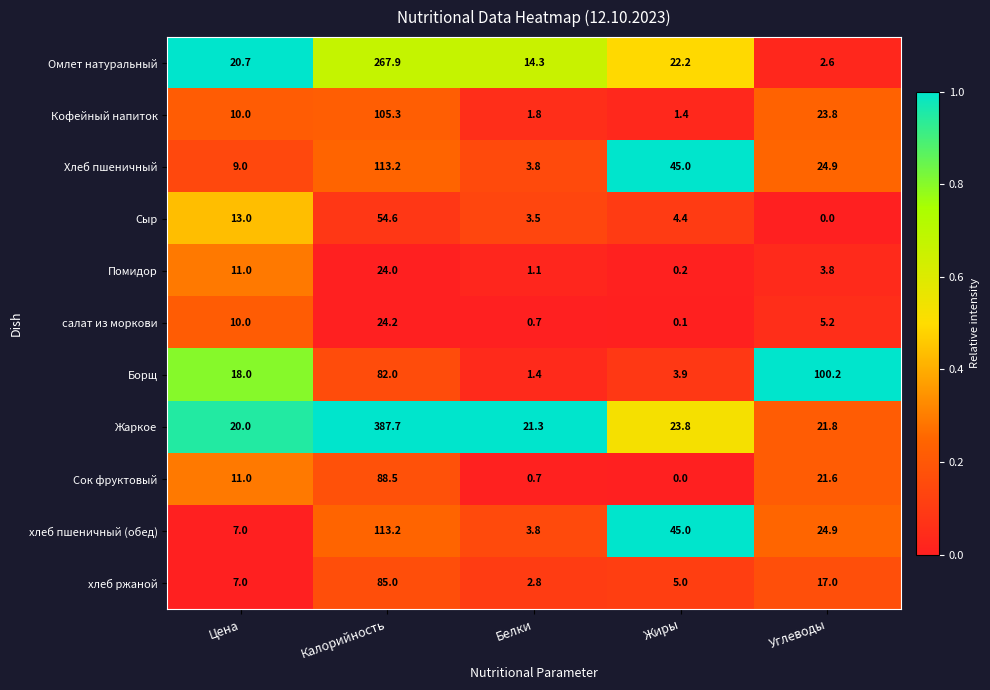

What is the difference between the second highest and minimum values in the Борщ series?

80.6